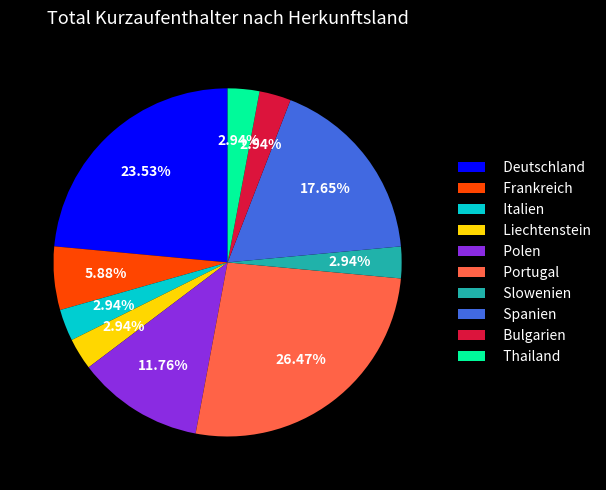

To the nearest percent, what is the combined percentage of Bulgarien and Deutschland?

26%